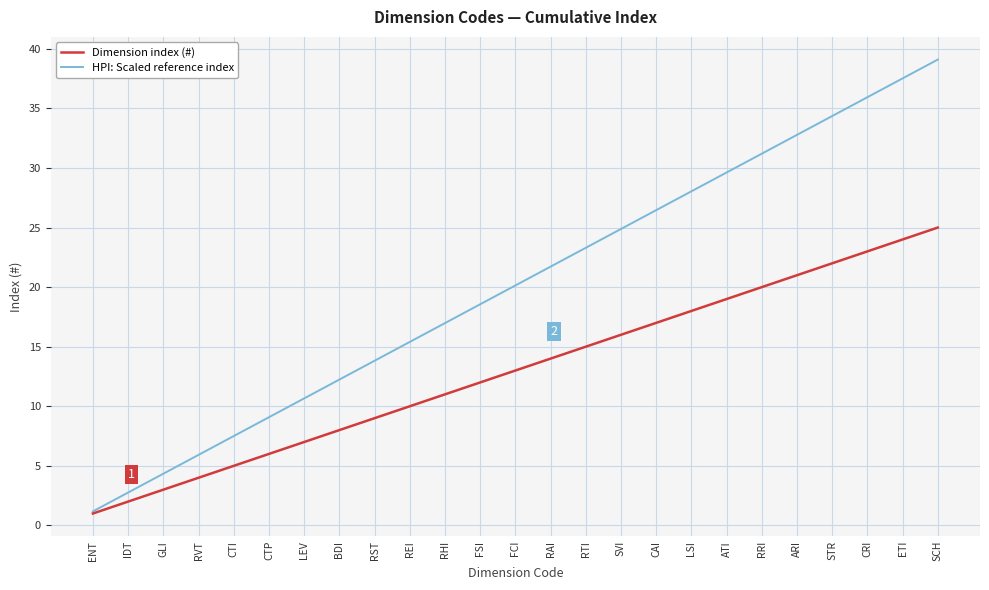

How many values in the HPI: Scaled reference index series are below 20?

12